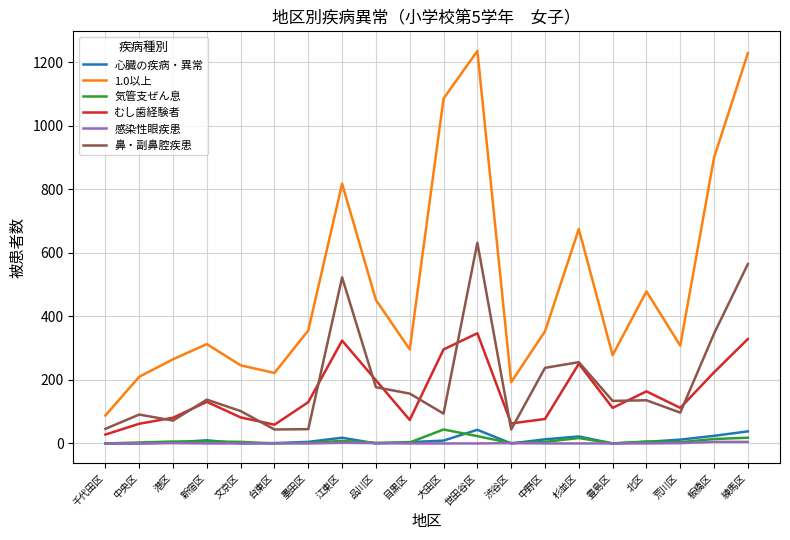

Which series has the largest total across all categories?

1.0以上